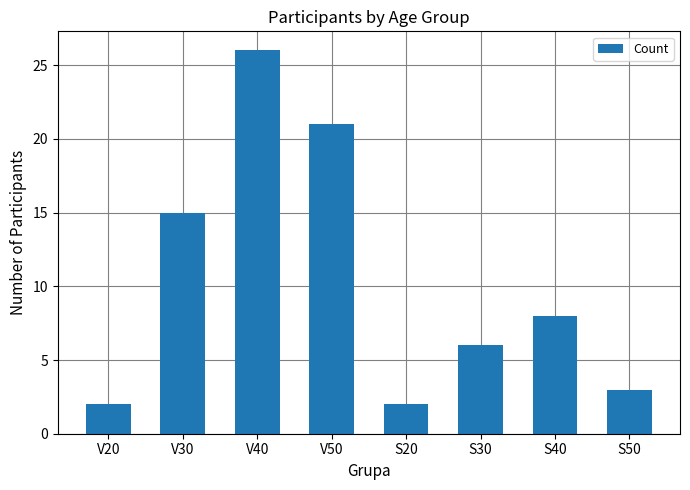

What position from the right is S30?

3